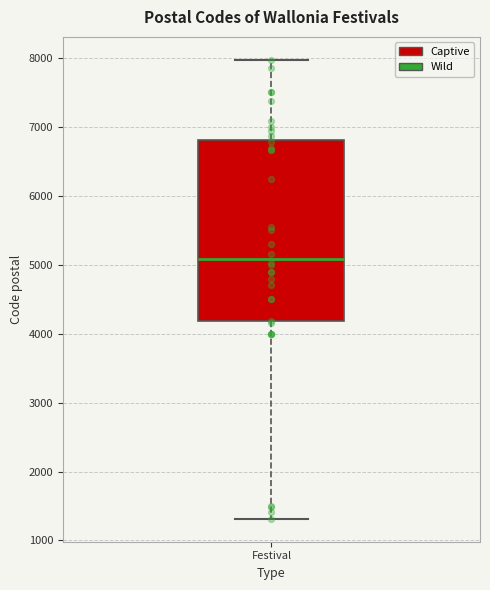

Read this box plot against the y-axis: the position of the median line, the range covered by the box, and the ends of both whiskers. The values are not printed on the chart, so give them approximately, as read against the axis.

median 5100, box 4200 to 6800, whiskers 1300 to 8000